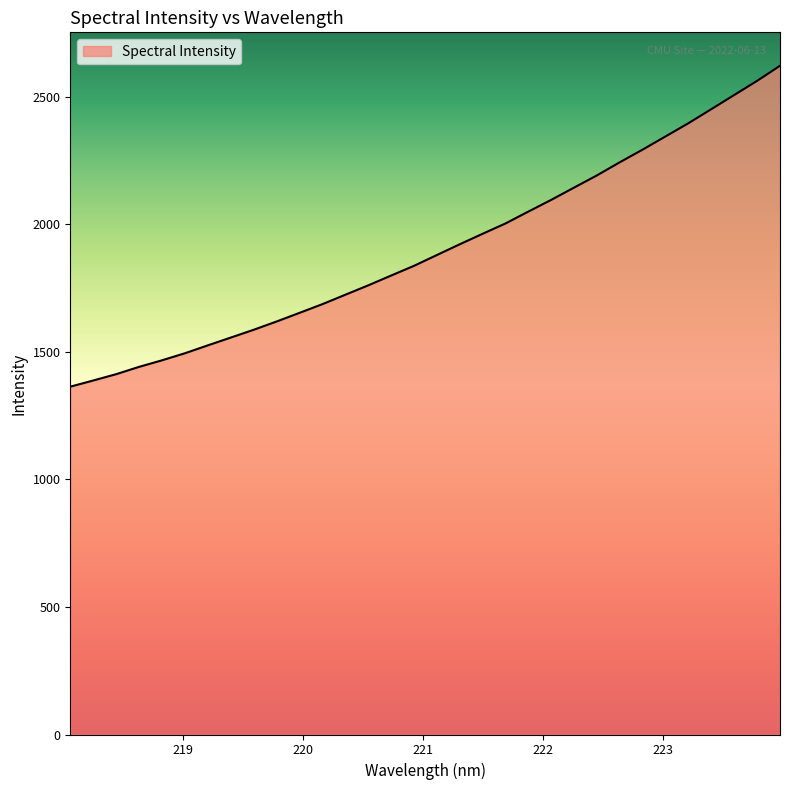

What is the maximum value shown in the chart?

2620.6